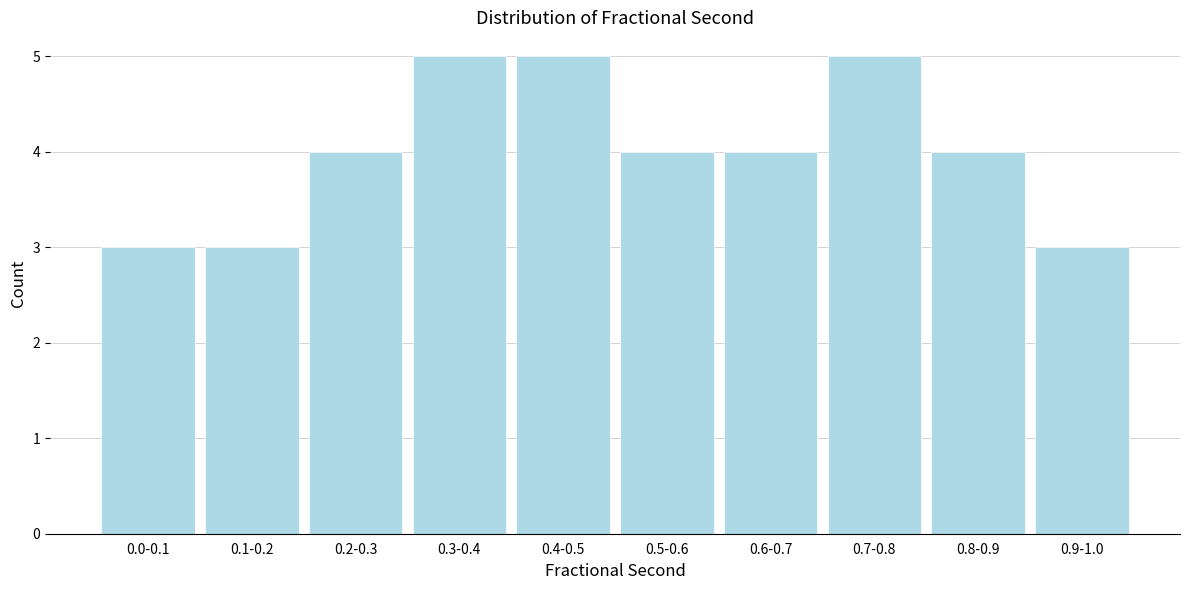

Reading right to left, transcribe all the data shown in this chart.

0.9-1.0=3	0.8-0.9=4	0.7-0.8=5	0.6-0.7=4	0.5-0.6=4	0.4-0.5=5	0.3-0.4=5	0.2-0.3=4	0.1-0.2=3	0.0-0.1=3